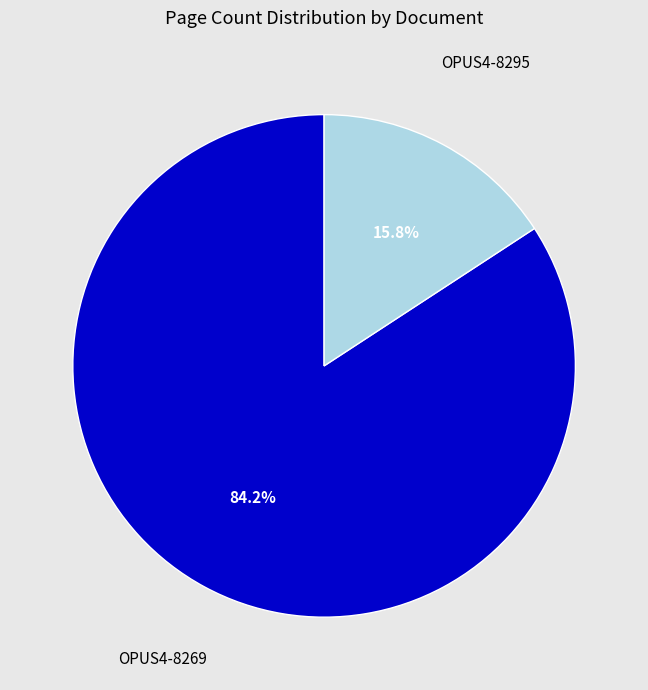

Which category accounts for the majority?

OPUS4-8269